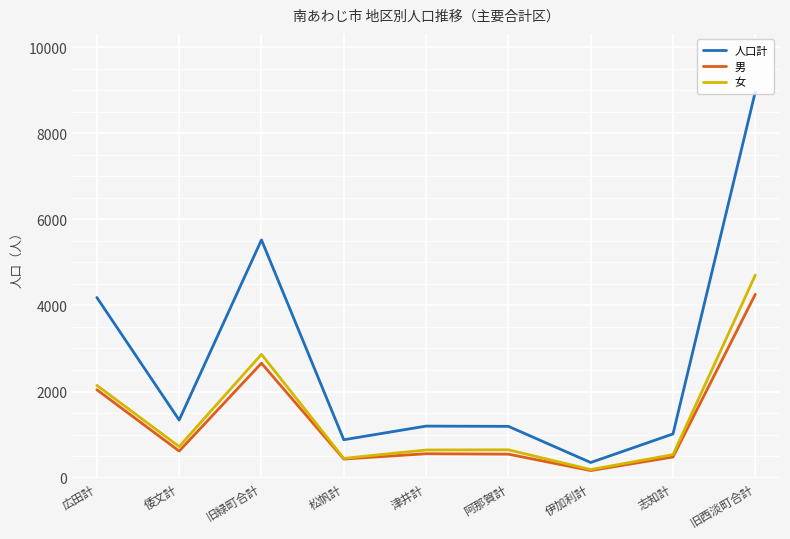

What is the approximate value of 女 at 阿那賀計?

646